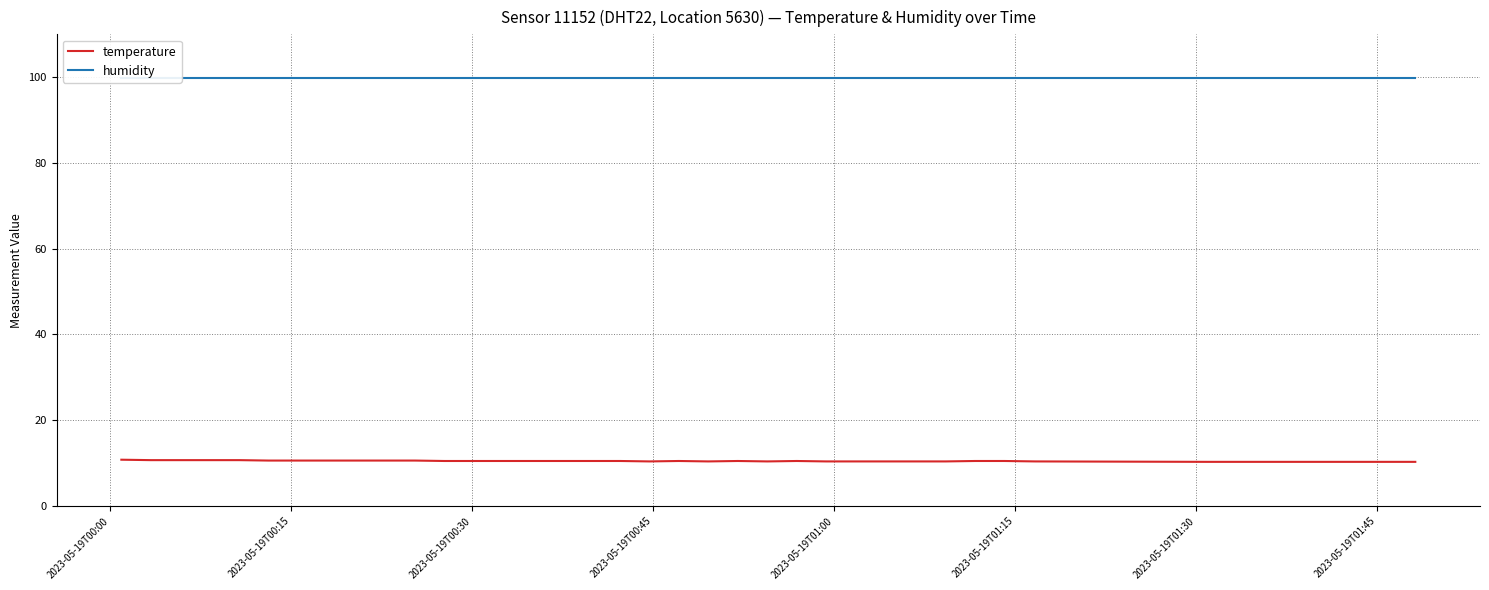

How many data points does each series have?

40